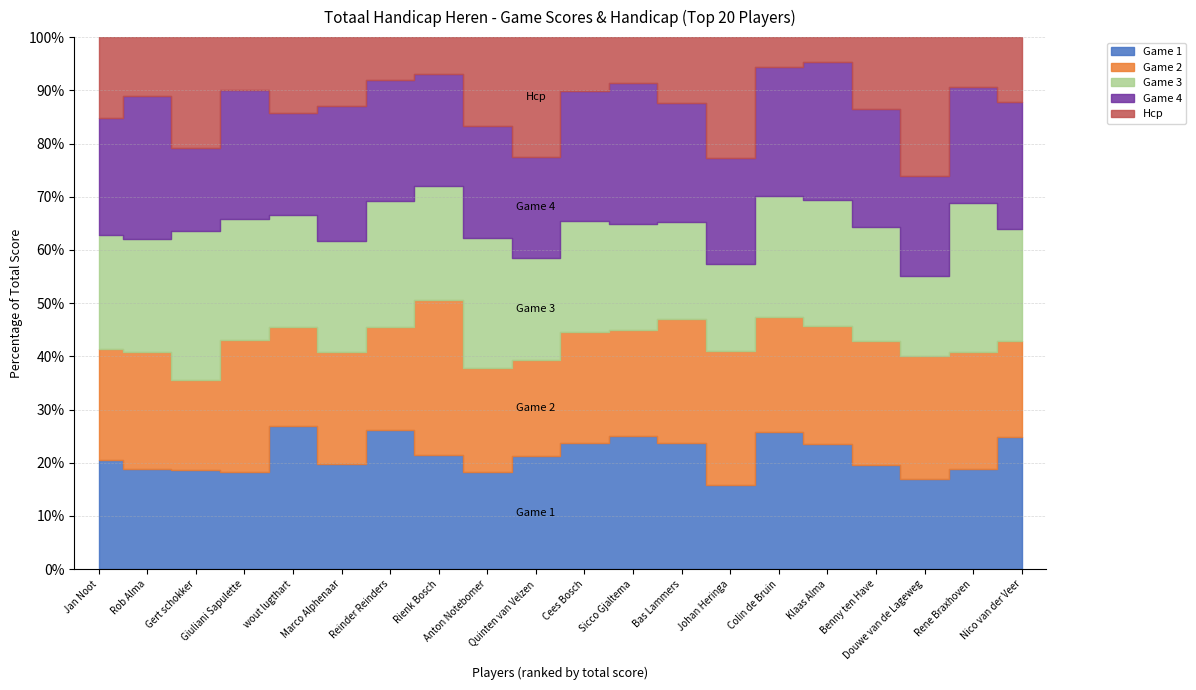

Reading left to right, list all the values displayed in this chart.

Game 1: 195	170	168	161	235	171	223	175	148	170	188	198	184	123	200	181	150	130	143	188
Game 2: 199	200	153	218	162	183	165	237	159	144	166	157	182	195	167	172	179	177	168	136
Game 3: 203	193	252	200	184	182	202	175	199	154	166	158	142	126	175	183	164	115	213	160
Game 4: 209	244	140	212	168	221	194	172	171	151	194	210	174	154	187	200	170	143	166	181
Hcp: 144	100	188	88	124	112	68	56	136	180	80	68	96	176	44	36	104	200	72	92